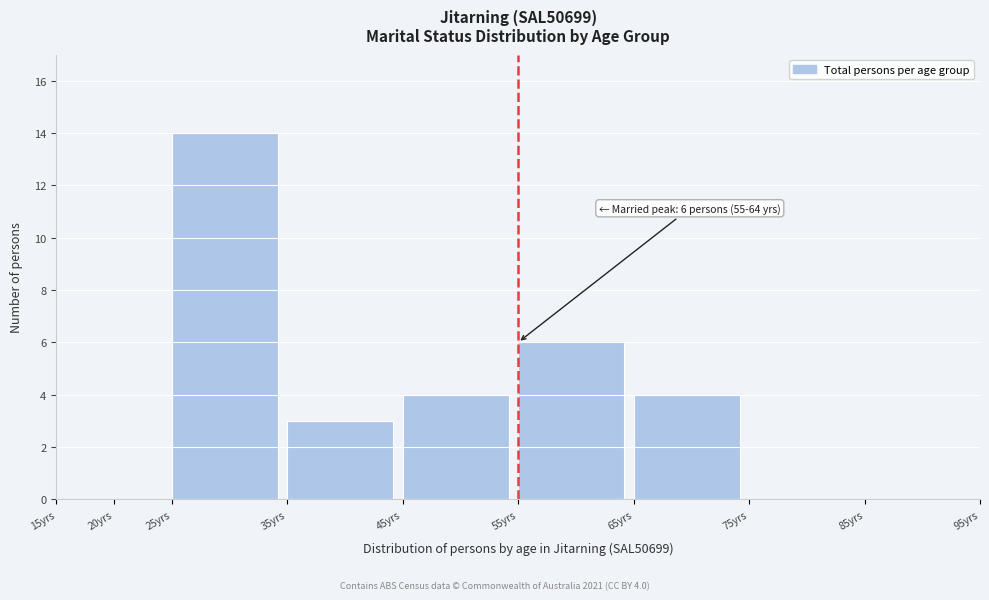

Reading left to right, transcribe all the data shown in this chart.

15yrs=0	20yrs=0	25yrs=14	35yrs=3	45yrs=4	55yrs=6	65yrs=4	75yrs=0	85yrs=0